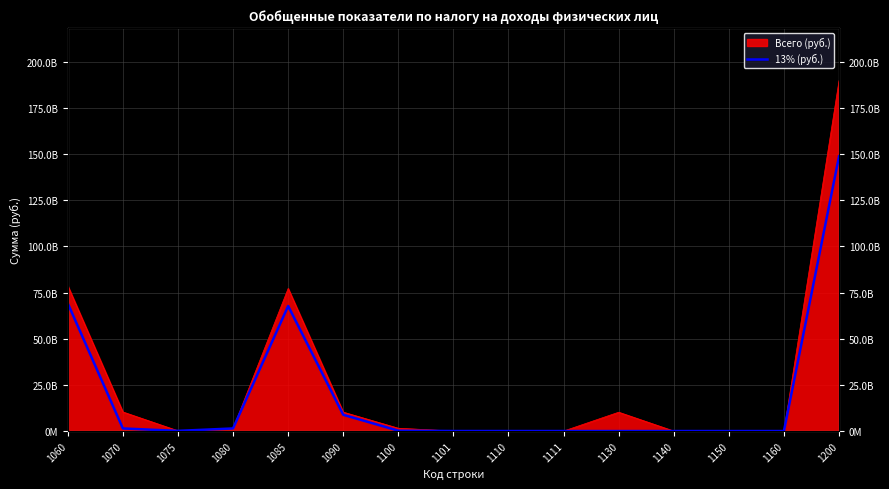

What is the sum of all values?

297592128978